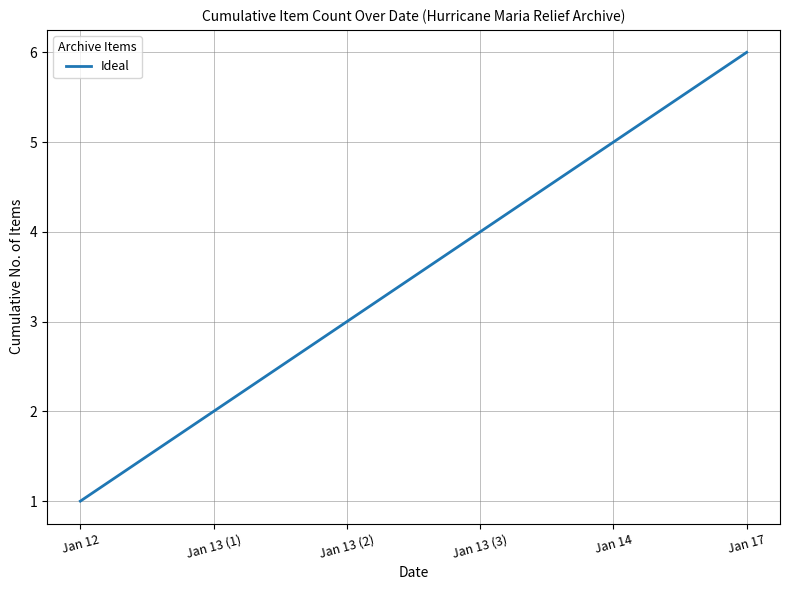

How many values are between 2 and 5?

4